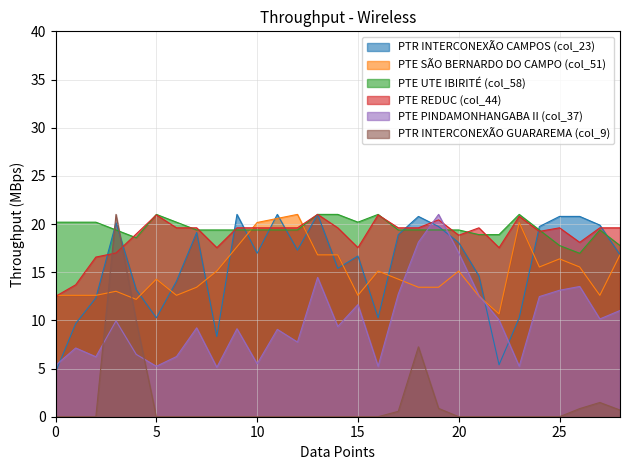

At how many categories does at least one series exceed 13?

29